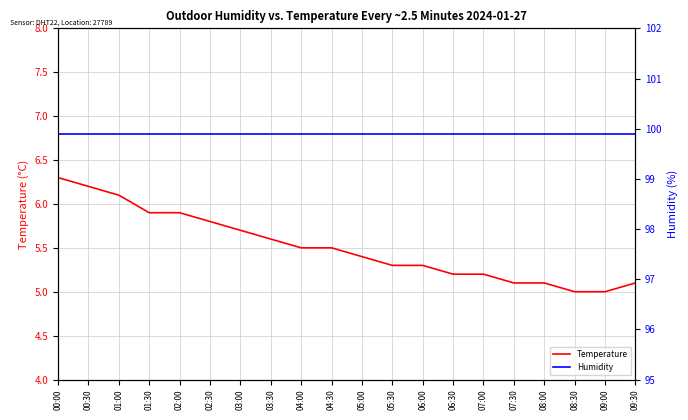

True or false: Temperature and Humidity cross at least once.

False